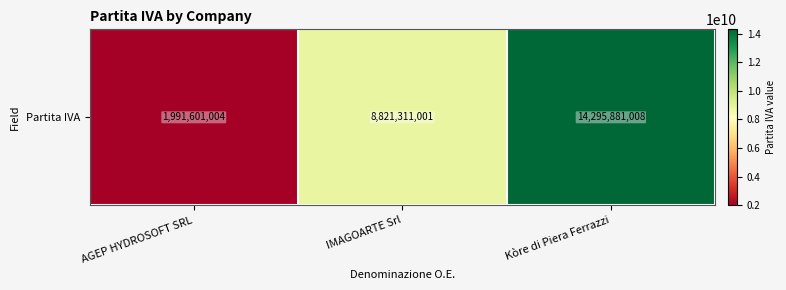

Count the number of data series in this chart.

1